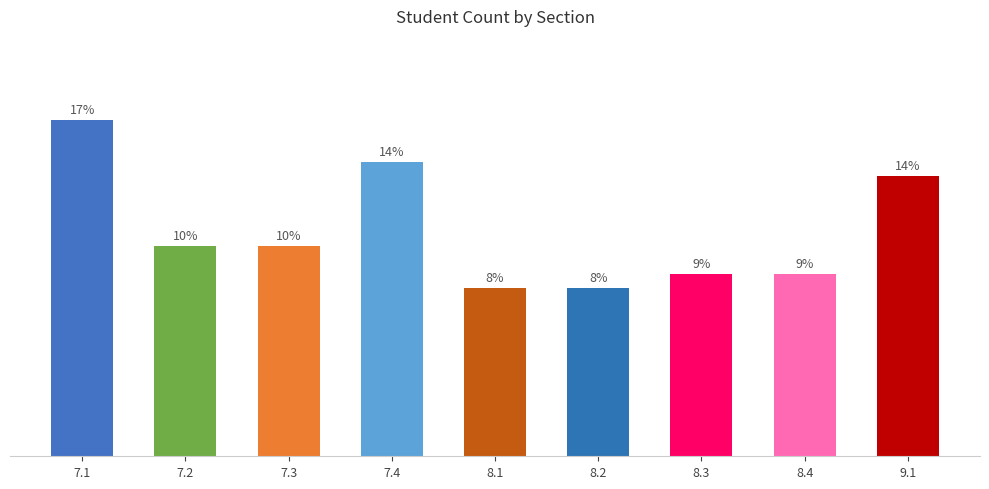

Rank the categories by value from highest to lowest.

7.1, 7.4, 9.1, 7.2, 7.3, 8.3, 8.4, 8.1, 8.2